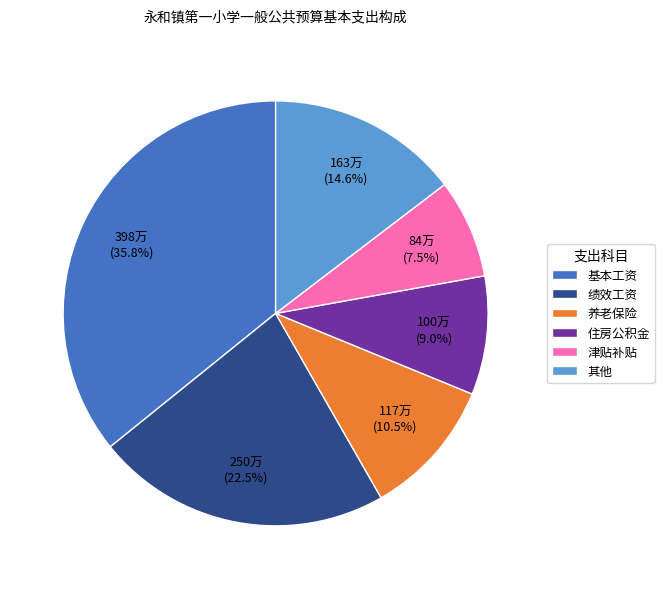

Is there any slice that represents more than half of the pie?

No